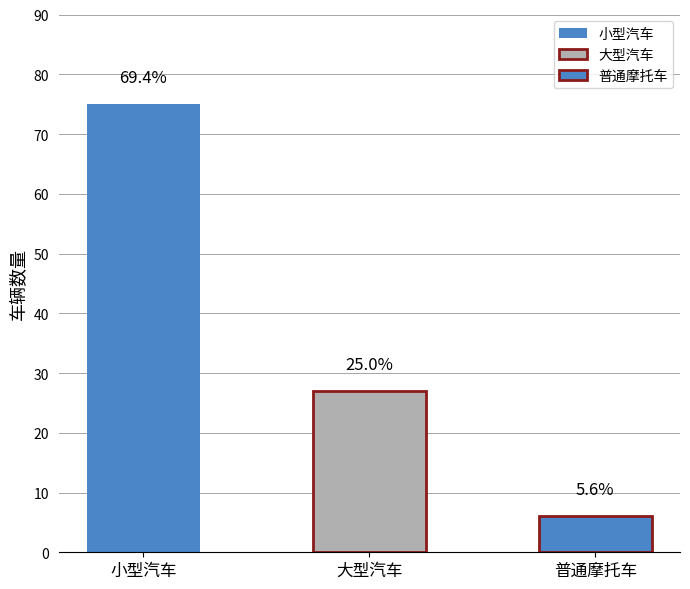

What is the change in value from 小型汽车 to 普通摩托车?

-69